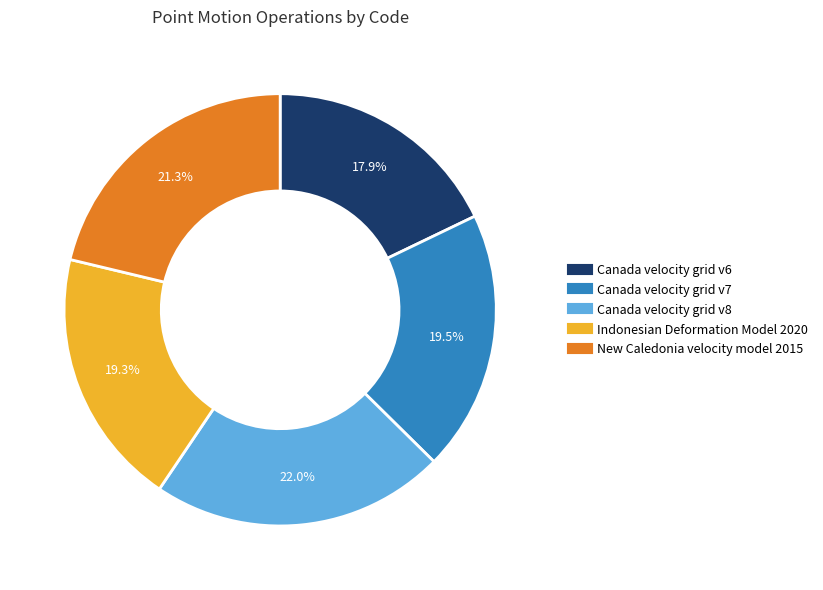

Is Indonesian Deformation Model 2020 the majority of the pie?

No